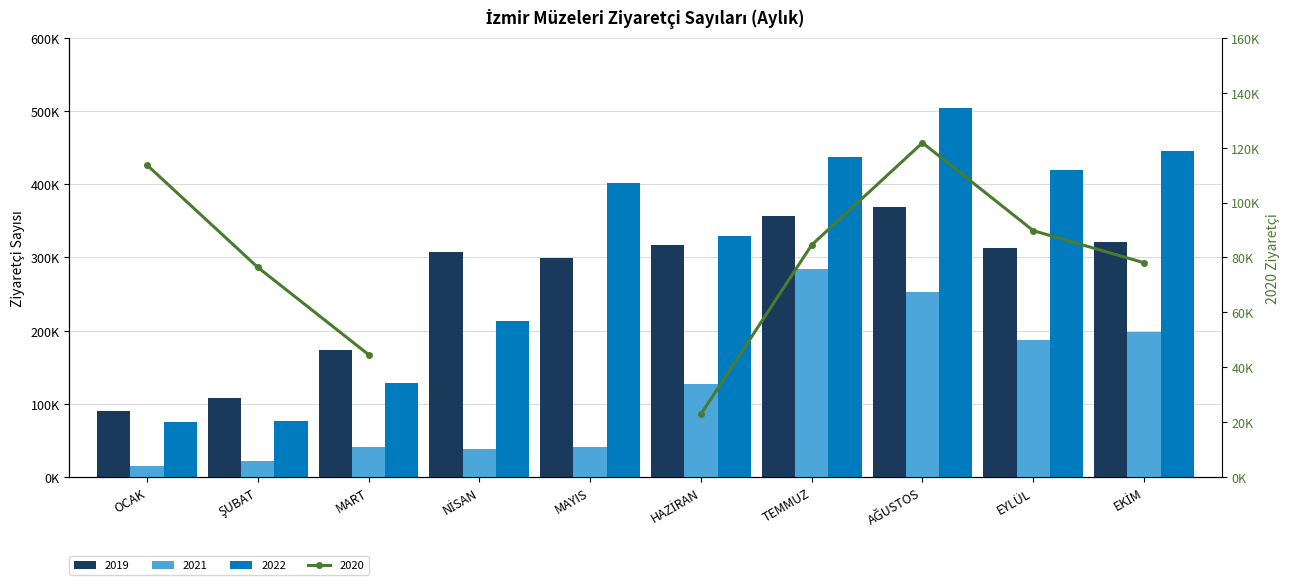

How many values in the 2019 series exceed 313284?

4